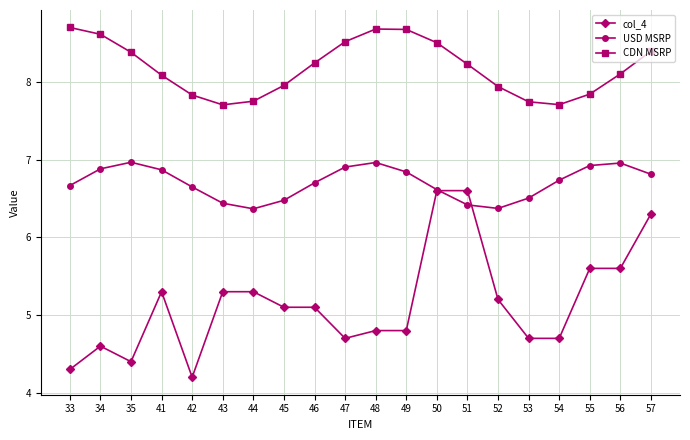

What is the lowest value of the USD MSRP series?

6.4